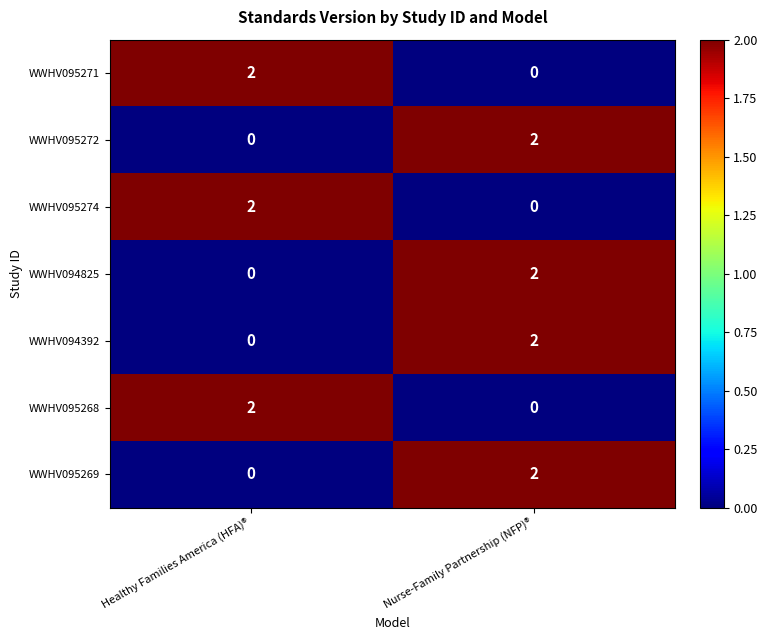

Reading left to right, list all the values displayed in this chart.

WWHV095271: Healthy Families America (HFA)®=2	Nurse-Family Partnership (NFP)®=0
WWHV095272: Healthy Families America (HFA)®=0	Nurse-Family Partnership (NFP)®=2
WWHV095274: Healthy Families America (HFA)®=2	Nurse-Family Partnership (NFP)®=0
WWHV094825: Healthy Families America (HFA)®=0	Nurse-Family Partnership (NFP)®=2
WWHV094392: Healthy Families America (HFA)®=0	Nurse-Family Partnership (NFP)®=2
WWHV095268: Healthy Families America (HFA)®=2	Nurse-Family Partnership (NFP)®=0
WWHV095269: Healthy Families America (HFA)®=0	Nurse-Family Partnership (NFP)®=2